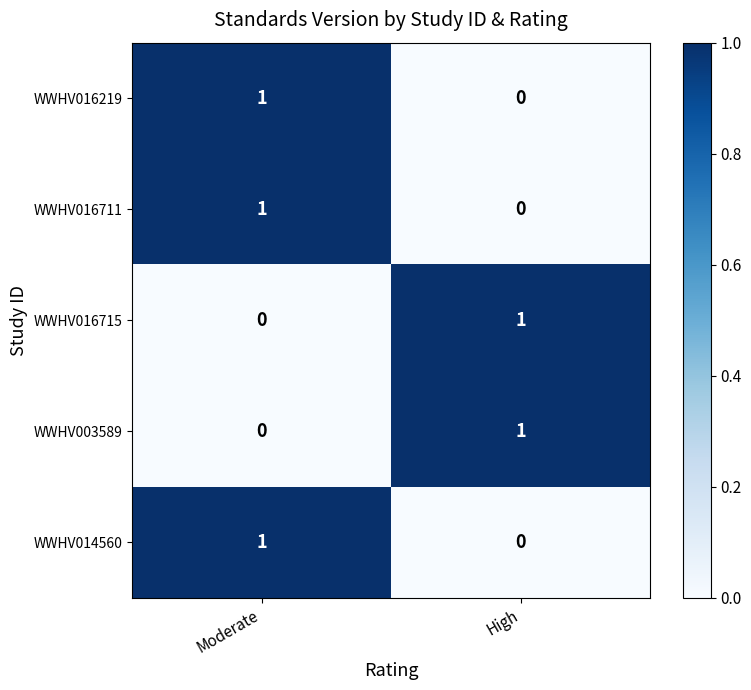

At which category is the sum across all series the highest?

Moderate